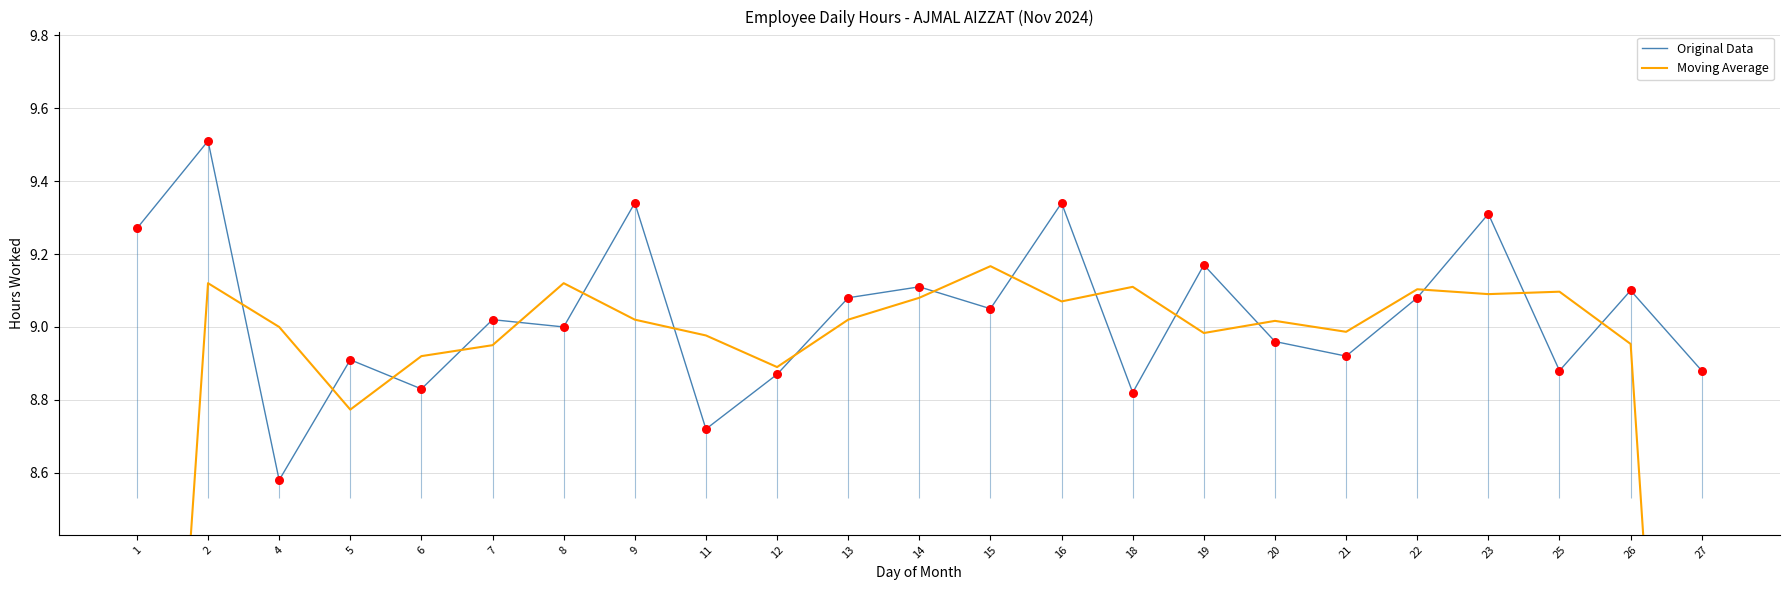

At which category is the sum across all series the highest?

2